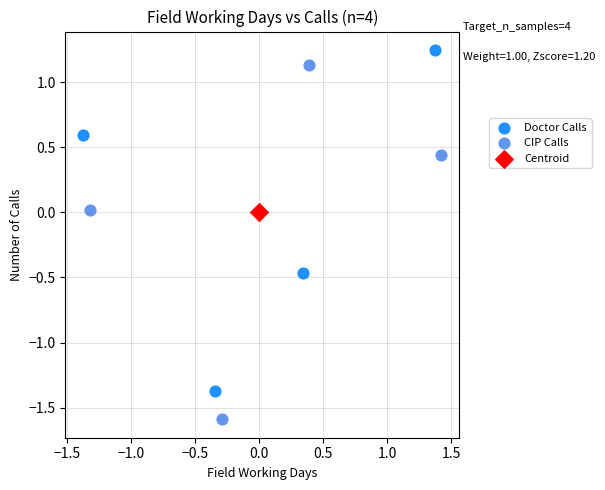

What are all the series names shown in the legend?

Doctor Calls, CIP Calls, Centroid